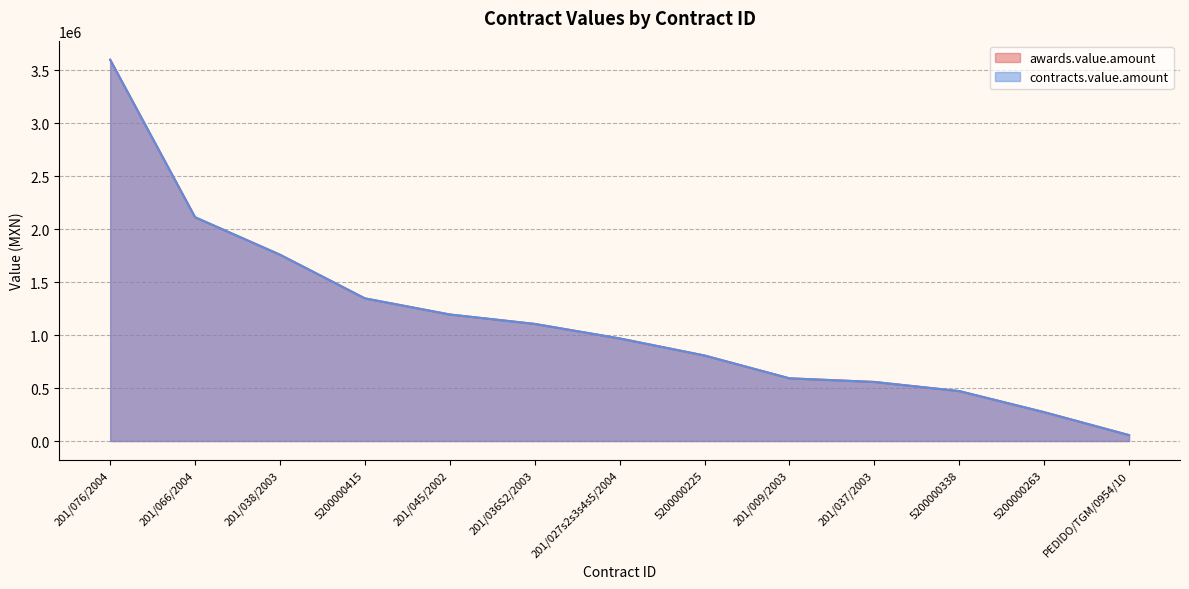

The contracts.value.amount series shows 1346003.5 at 5200000415. True or false?

True